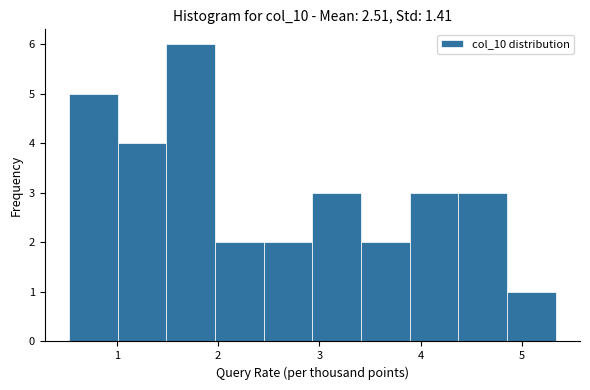

Over which range of the x-axis is the bar tallest?

1.5 to 2.0